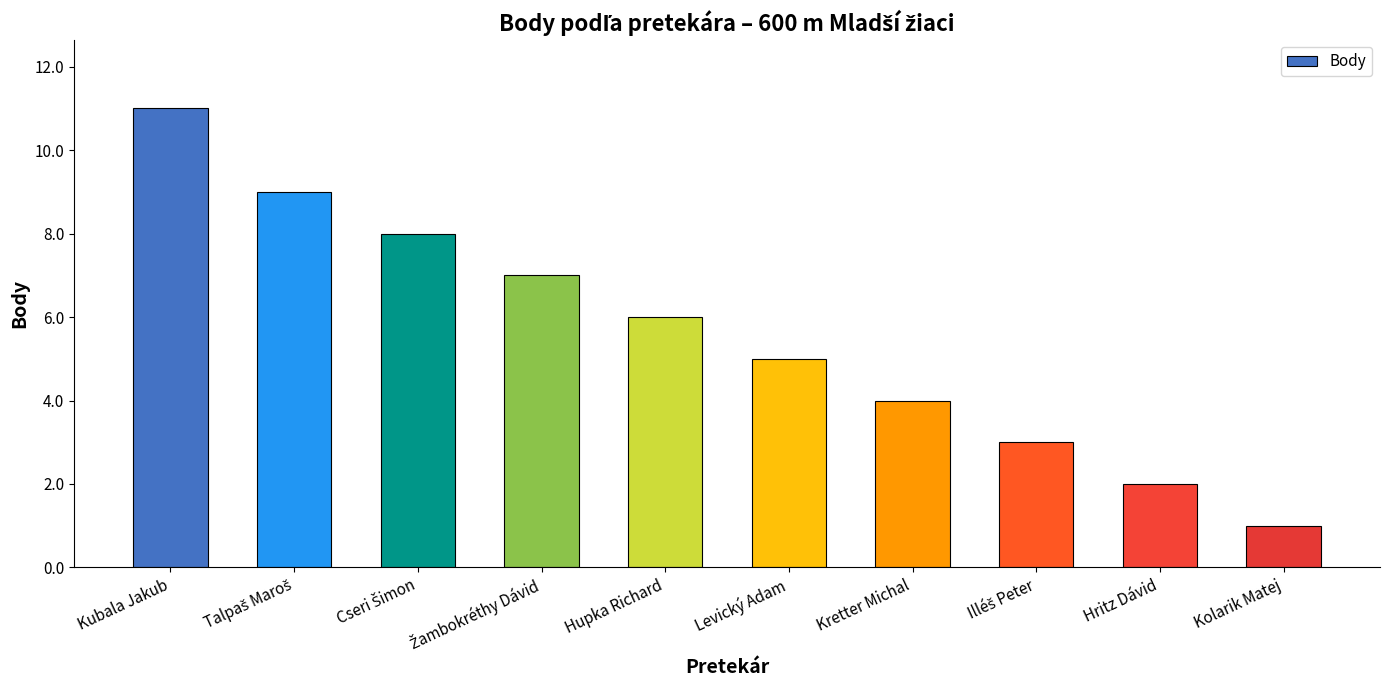

How many distinct data groups are displayed?

1